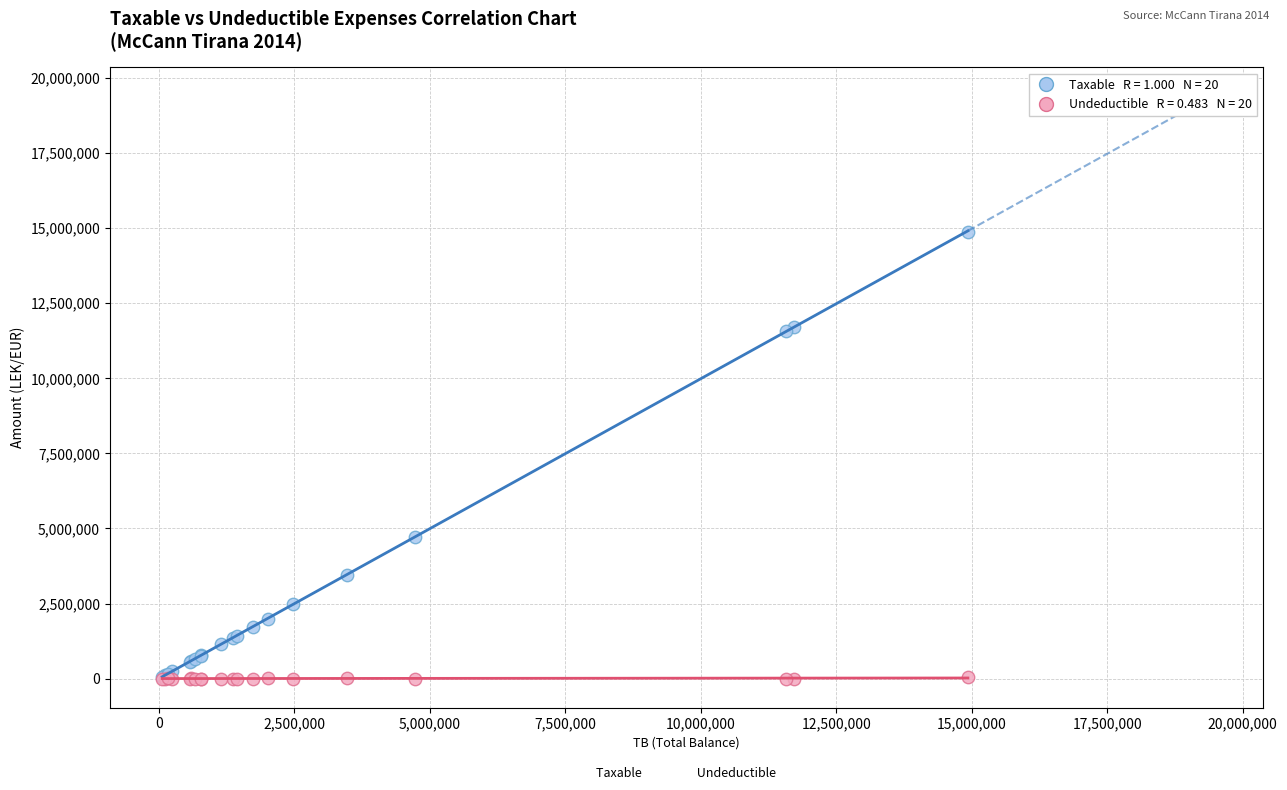

Across all series, what Y value is closest to 7443929?

4731146.9